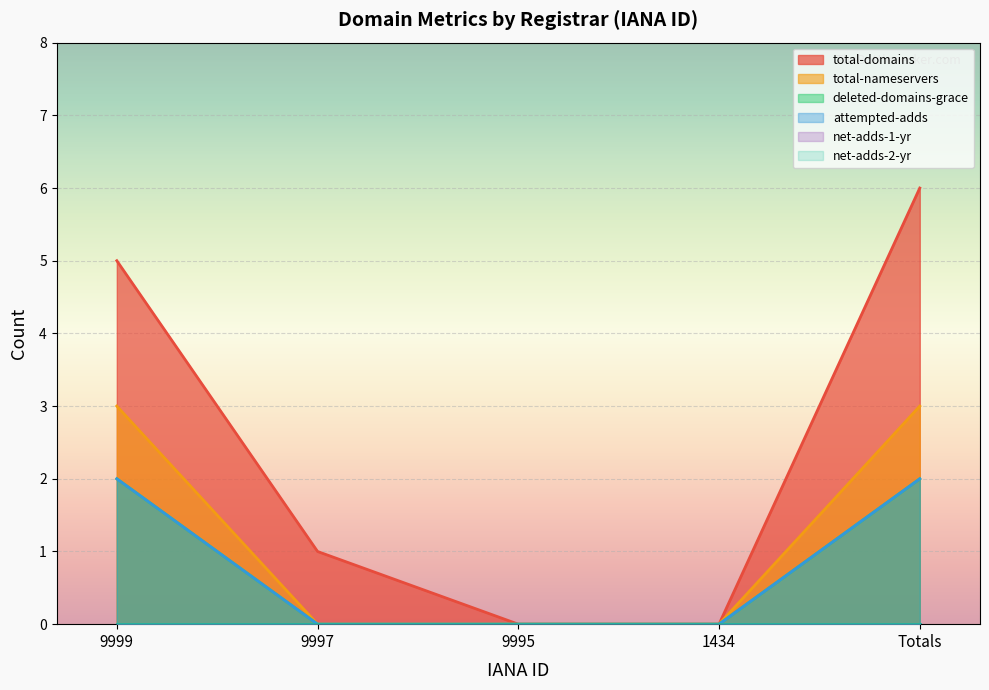

Reading left to right, transcribe all the data shown in this chart.

total-domains: 5	1	0	0	6
total-nameservers: 3	0	0	0	3
deleted-domains-grace: 2	0	0	0	2
attempted-adds: 2	0	0	0	2